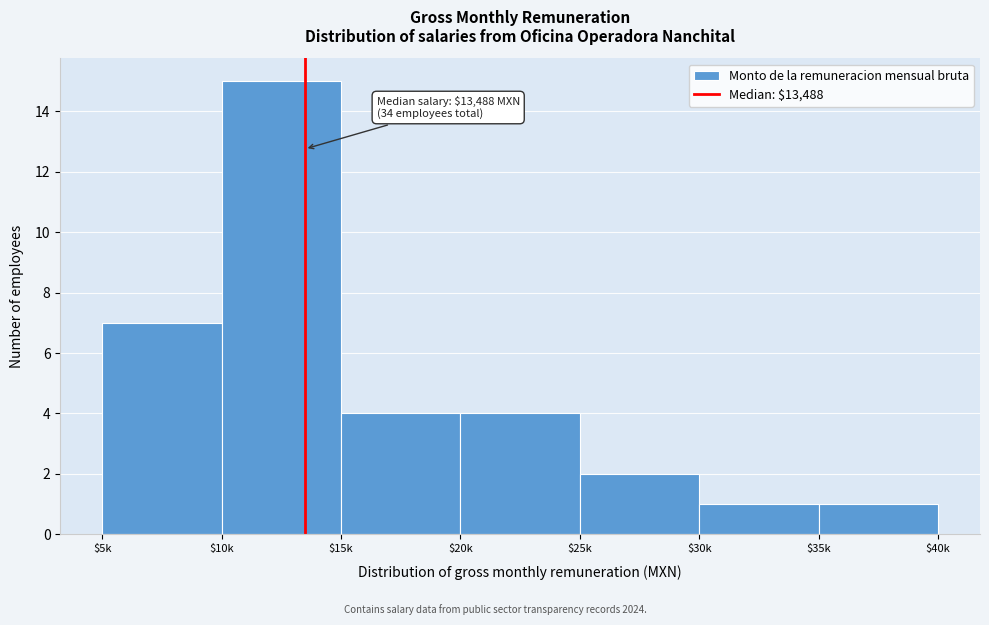

What is the difference between the maximum and minimum values?

14